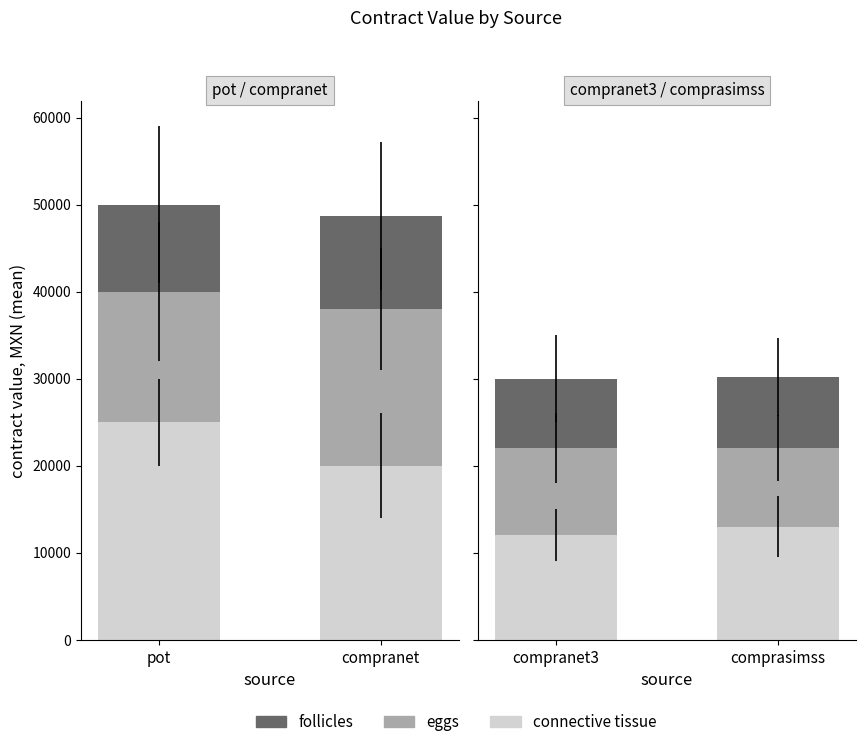

How many groups of bars are there?

2